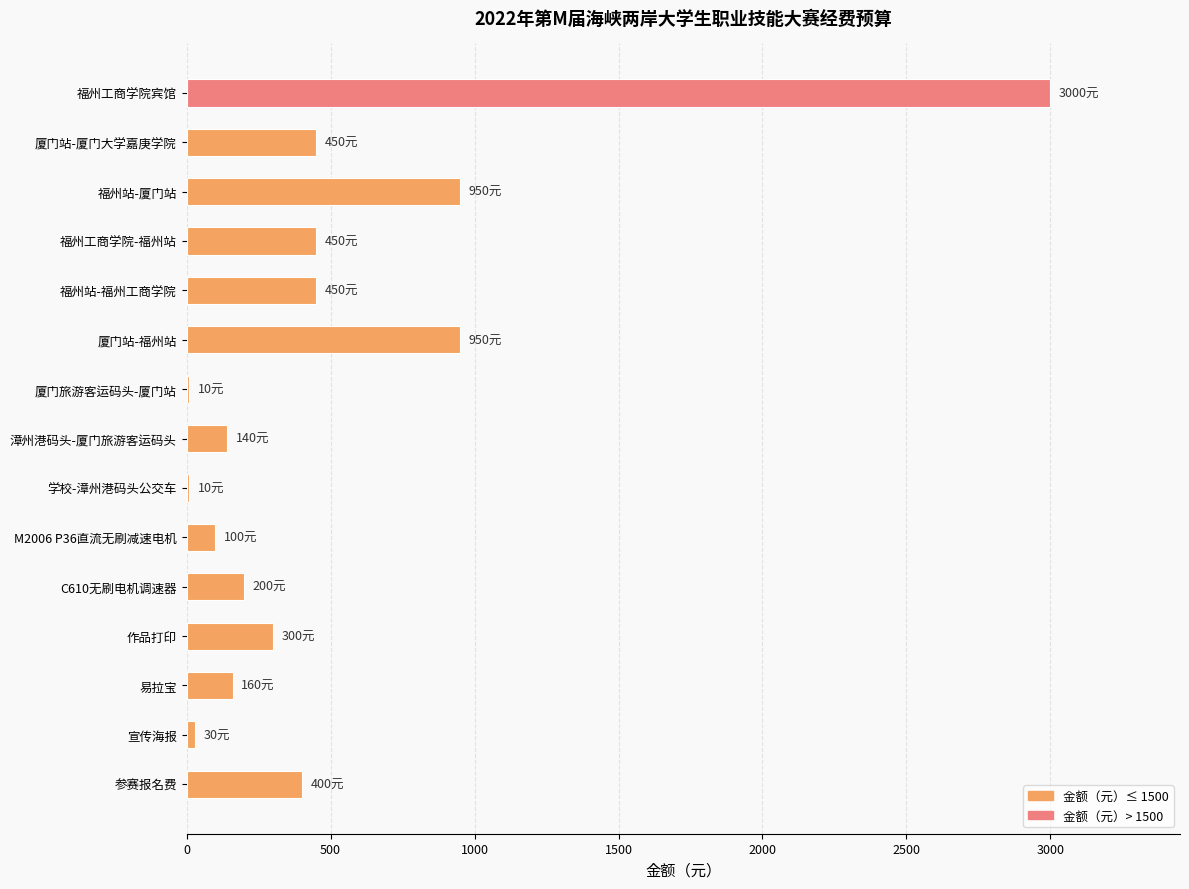

What is the sum of all values?

7600